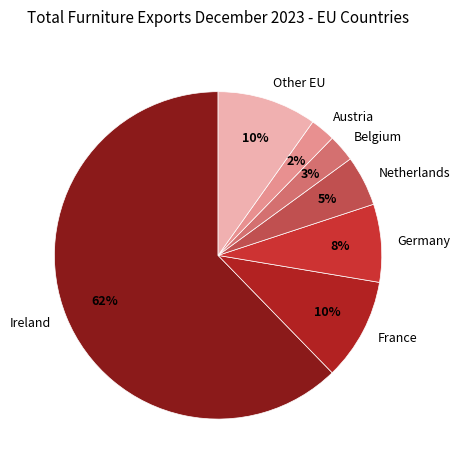

What is the largest slice in the pie chart?

Ireland